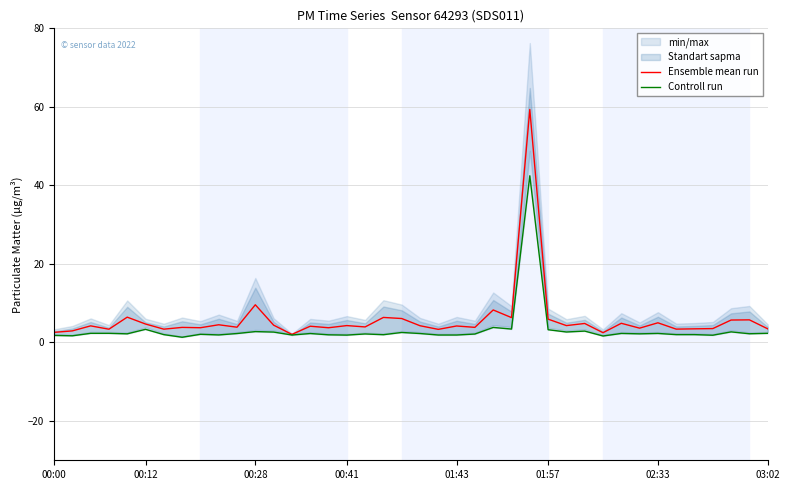

Does the chart display data point markers on the line(s)?

No